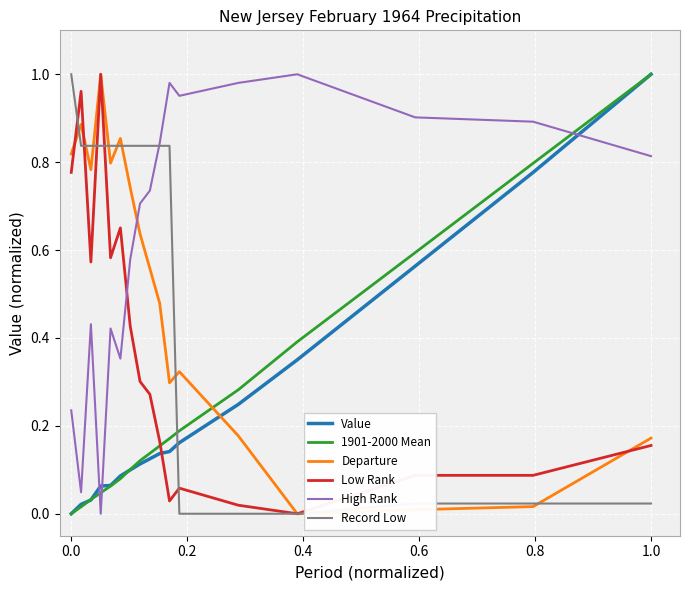

Which series has the largest total across all categories?

High Rank